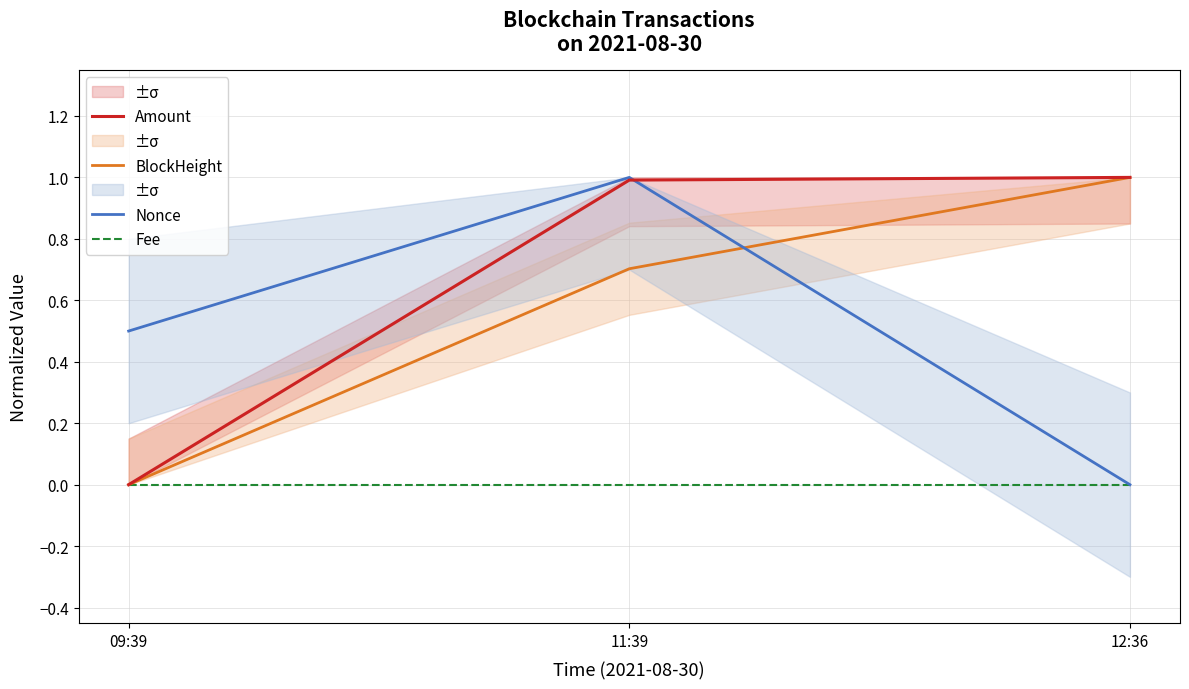

Which has a higher value, 09:39 or 12:36?

12:36